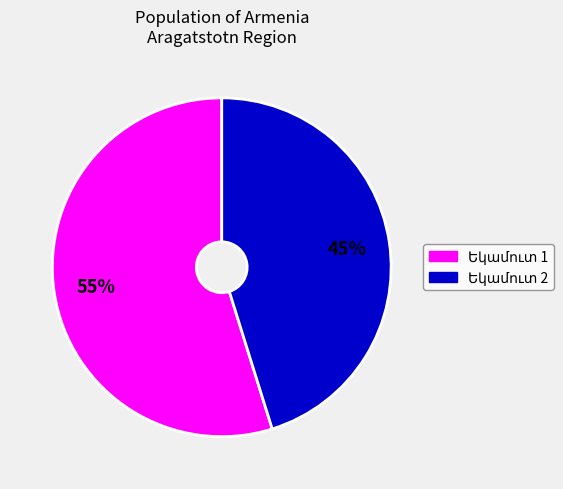

Does any single category account for the majority?

Yes